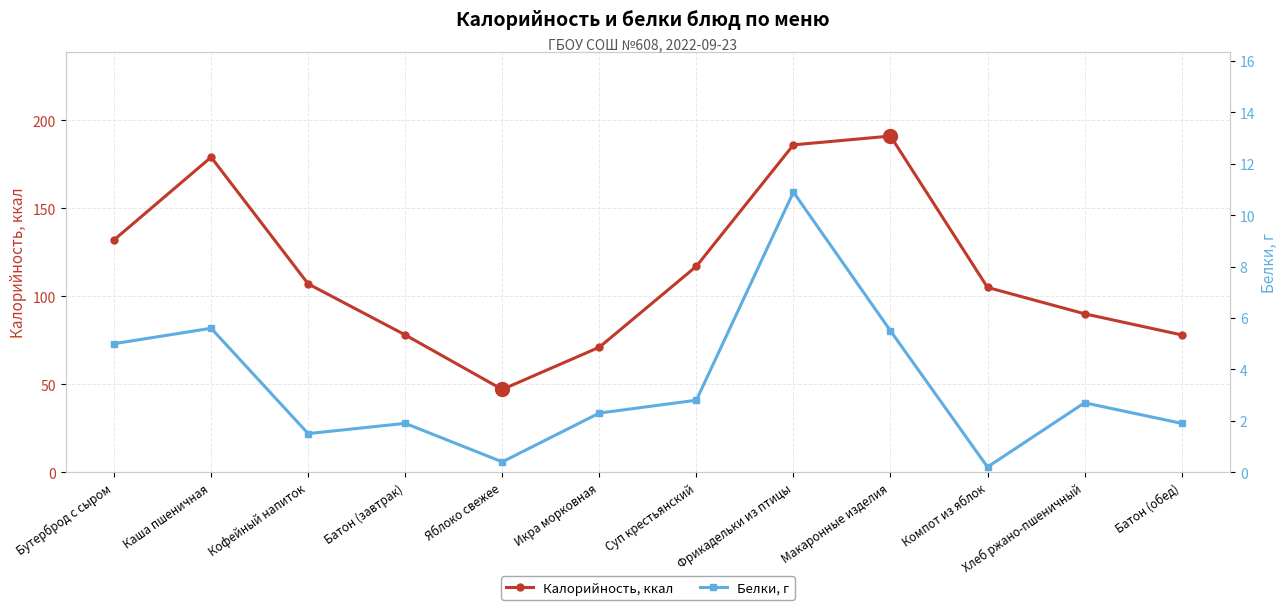

What is the difference between the maximum and second lowest values in the Белки, г series?

10.5